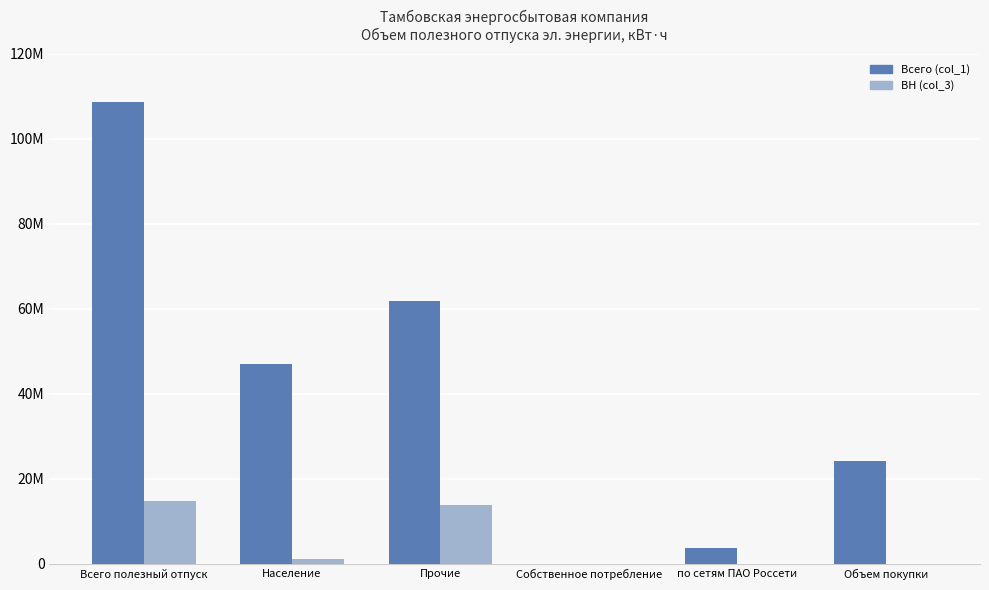

What is the average value of the ВН (col_3) series?

4957669.6